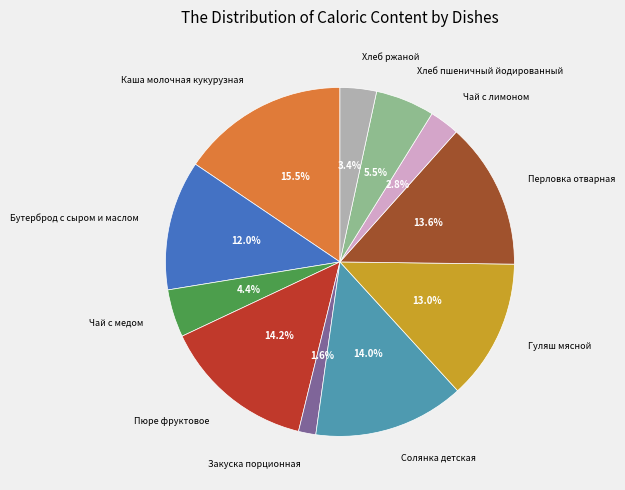

Count the number of slices in the pie.

11